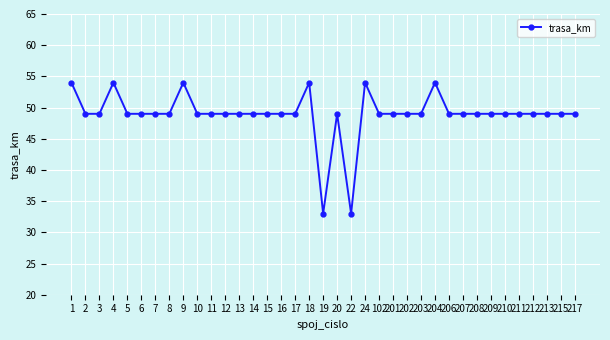

True or false: the data has more than 0 interior local peaks.

True